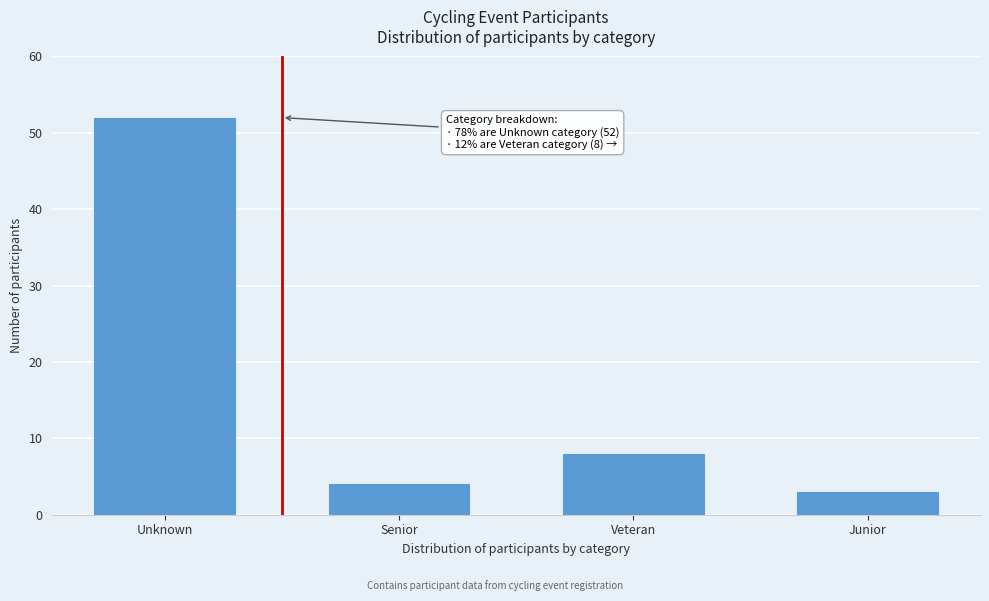

Reading left to right, extract all data points from this chart.

52	4	8	3